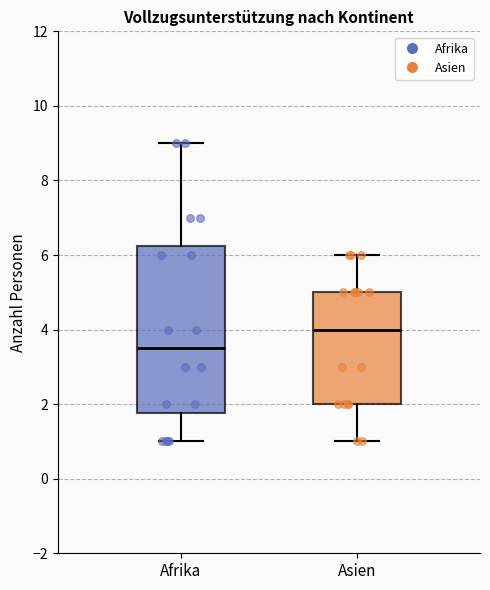

Where is the lower edge of the box for Afrika on the y-axis? The values are not printed on the chart, so give them approximately, as read against the axis.

1.8